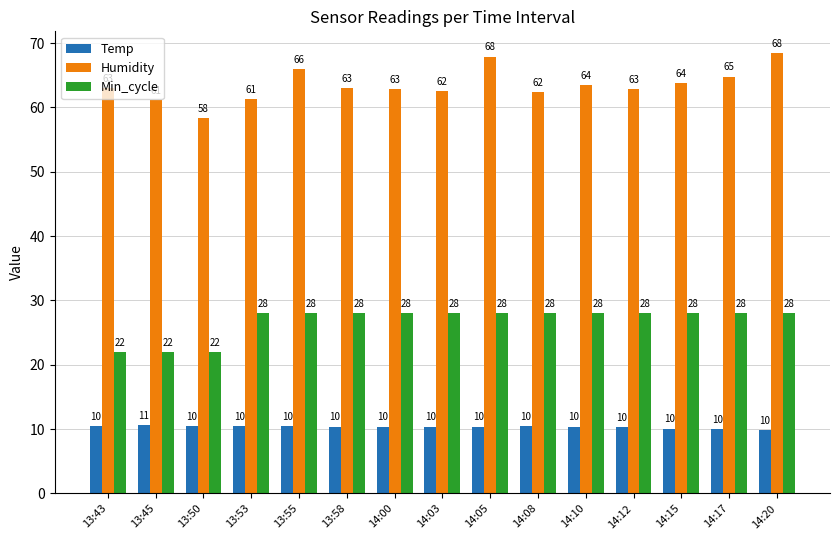

True or false: Humidity has a value of 93.0 at 13:58.

False